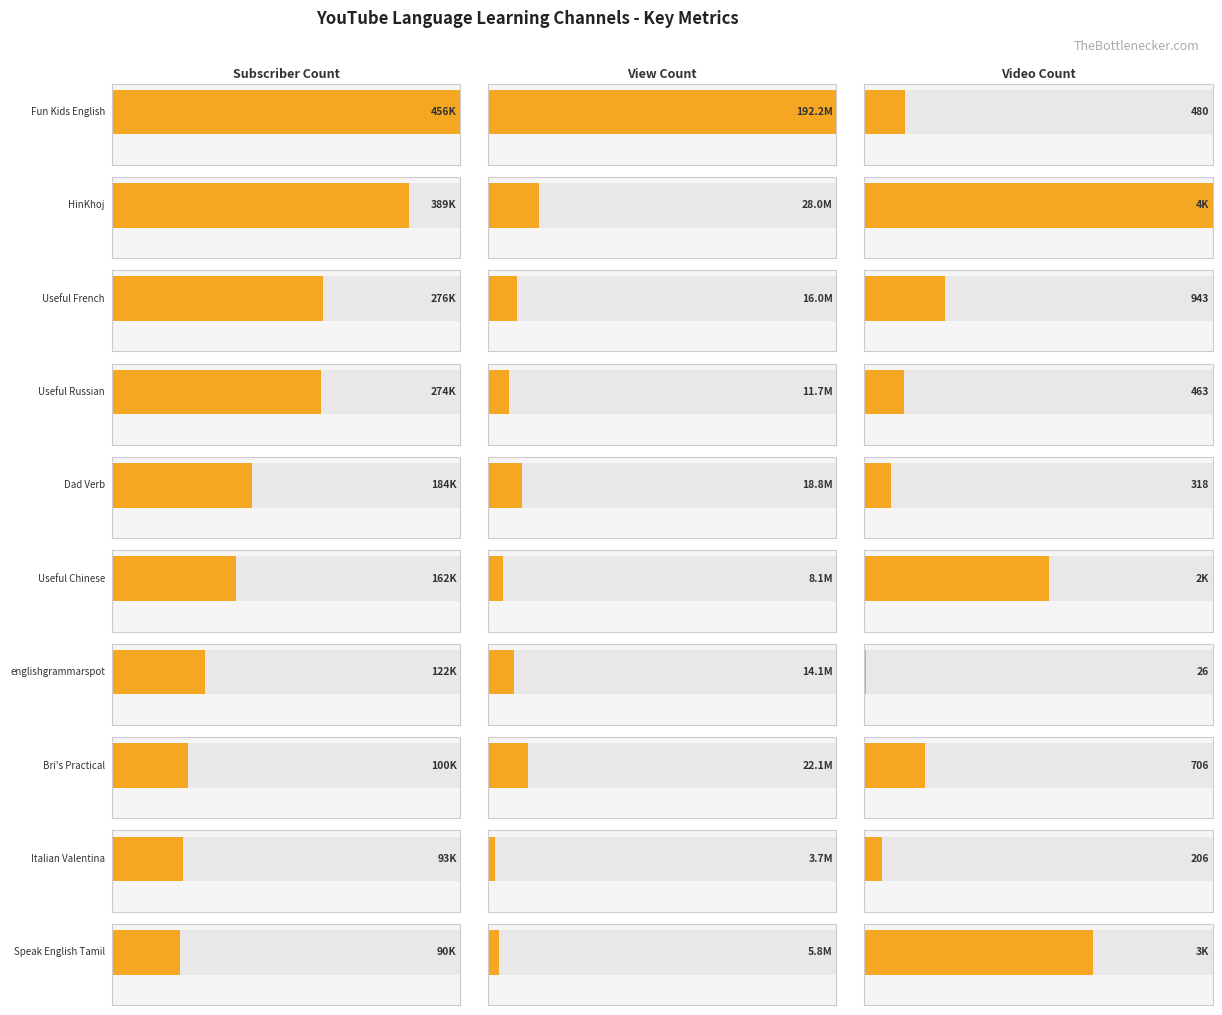

What is the difference between the Subscriber Count values at Speak English Tamil and Useful Chinese?

72300